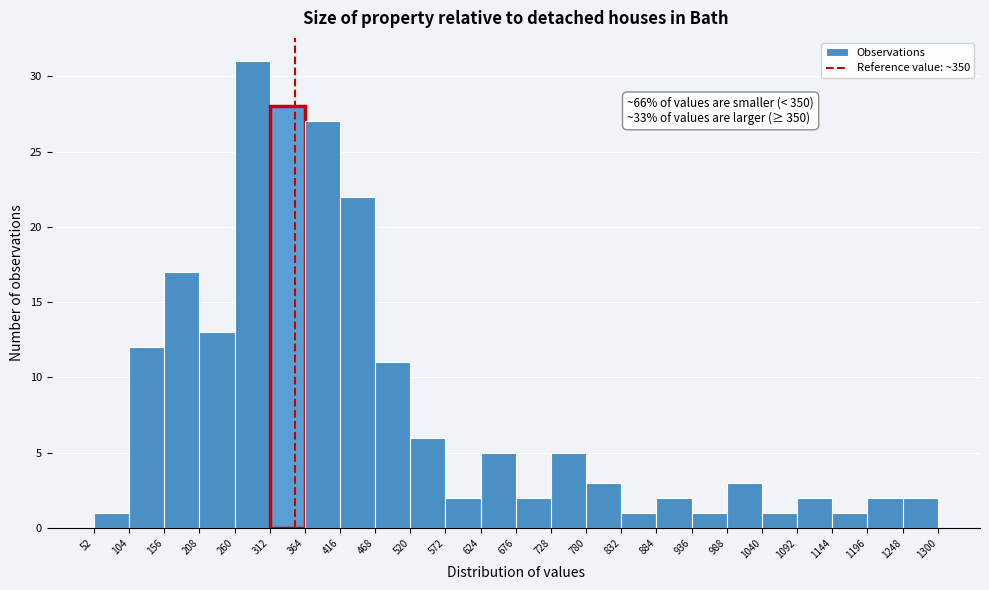

Over which range of the x-axis is the bar tallest?

260 to 312